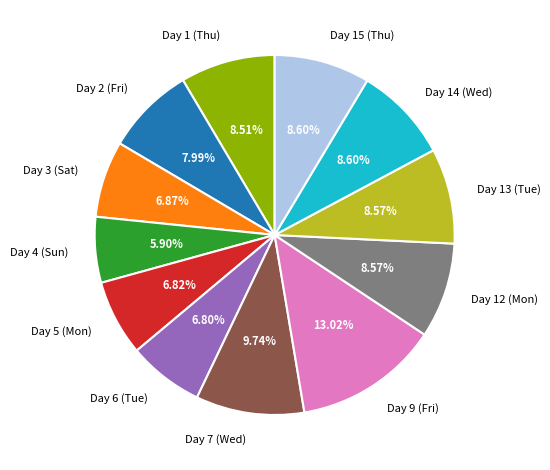

To the nearest percent, what is the difference between the Day 9 (Fri) and Day 4 (Sun) slice percentages?

7%